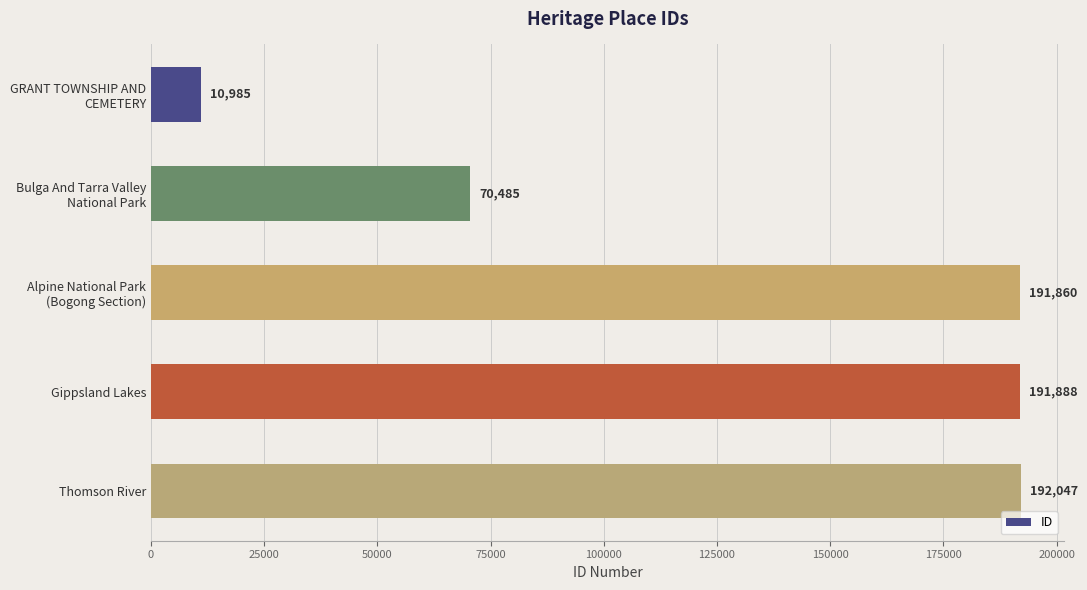

Read the value at Thomson River.

192047